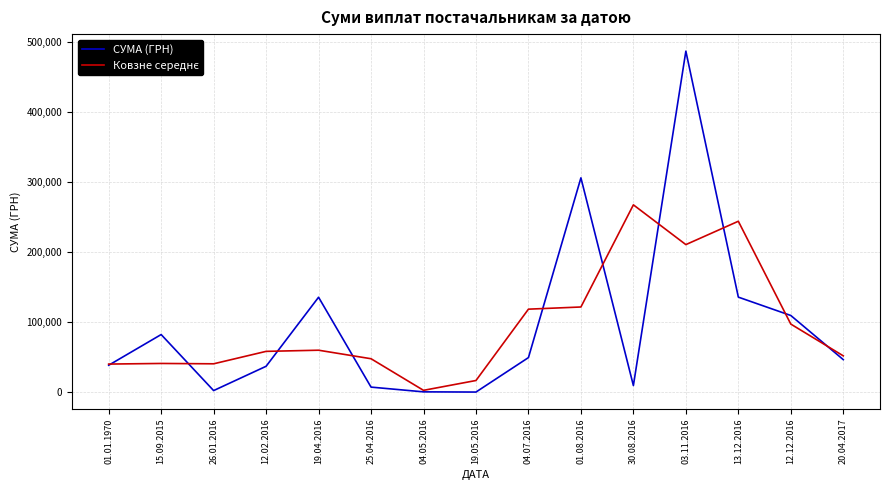

What position from the left is 25.04.2016?

6